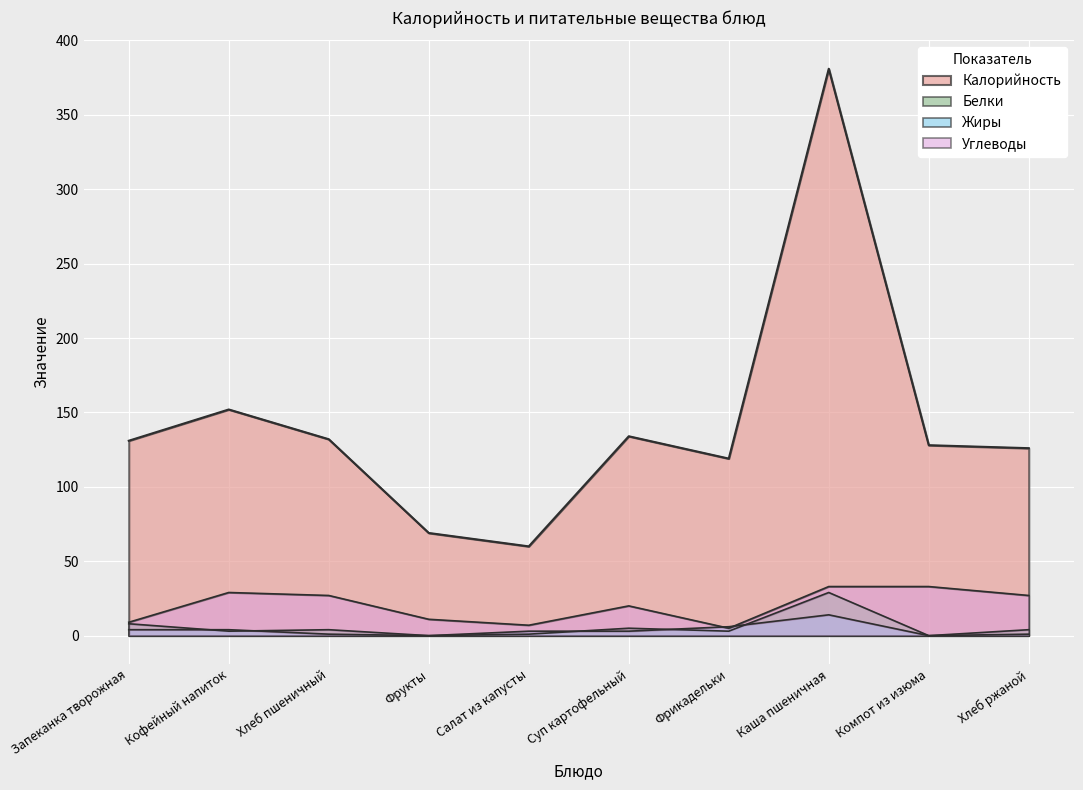

True or false: Жиры has more than 2 interior local peaks.

False